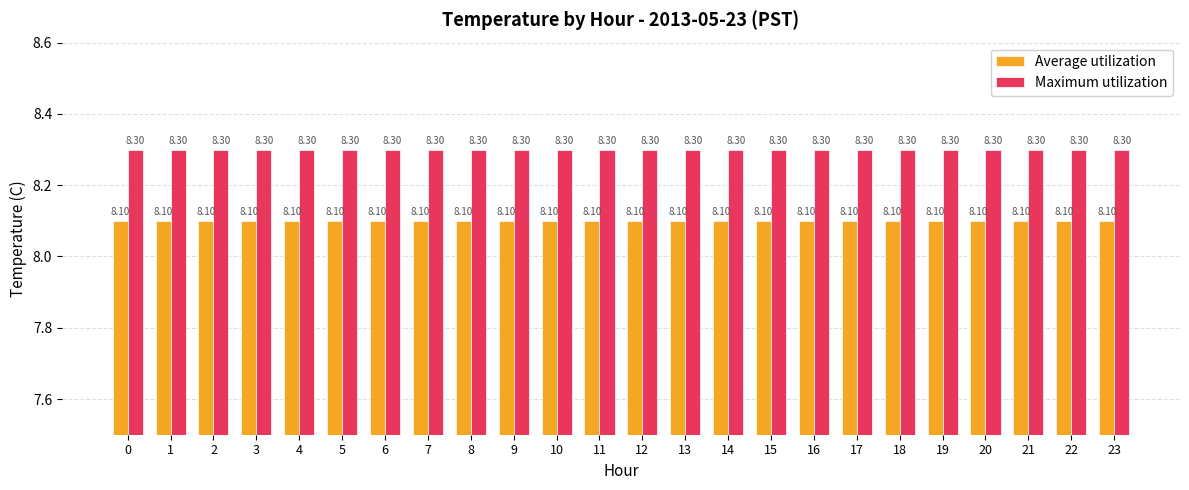

Is the value of Average utilization at 7 greater than the value of Maximum utilization at 1?

No